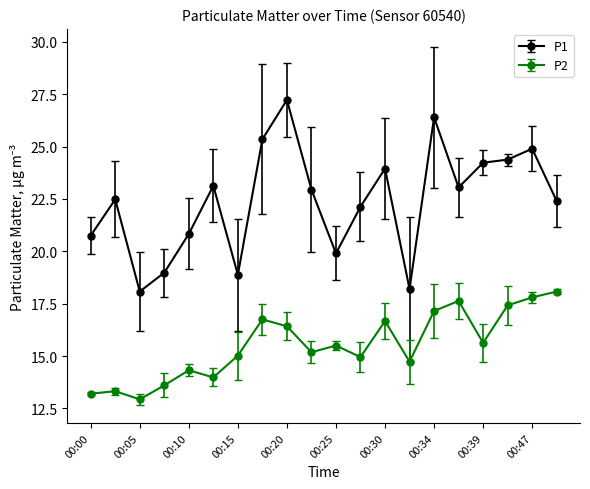

Which series has the largest range (max minus min)?

P1